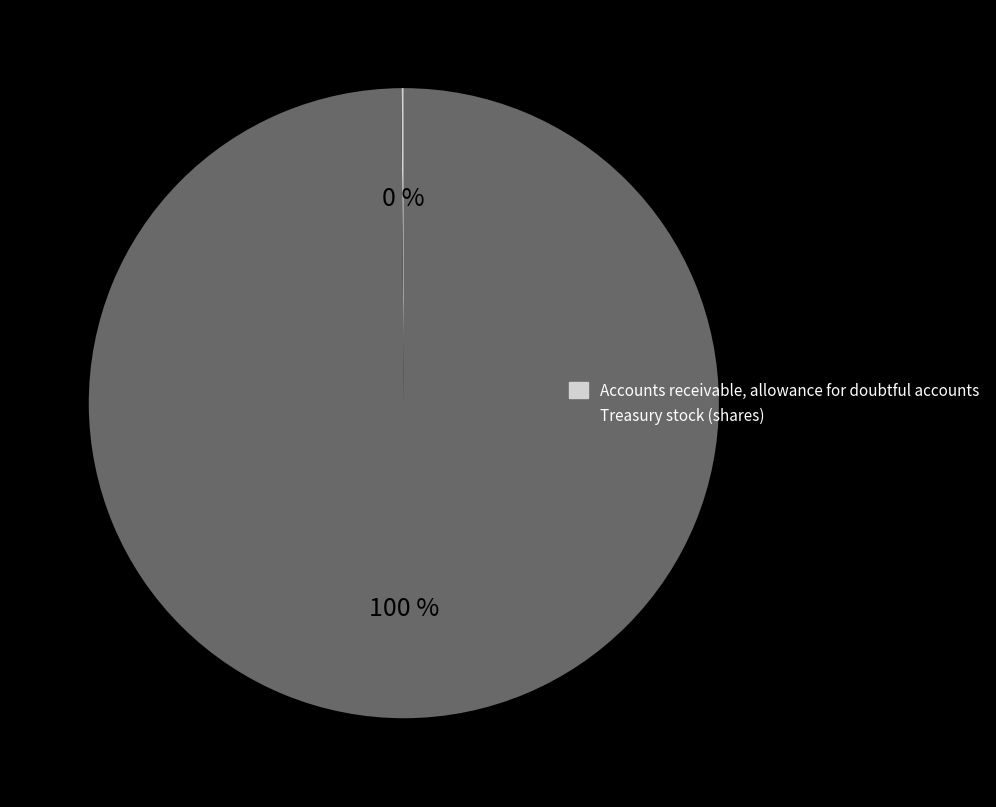

Which category has the biggest portion of the pie?

Treasury stock (shares)